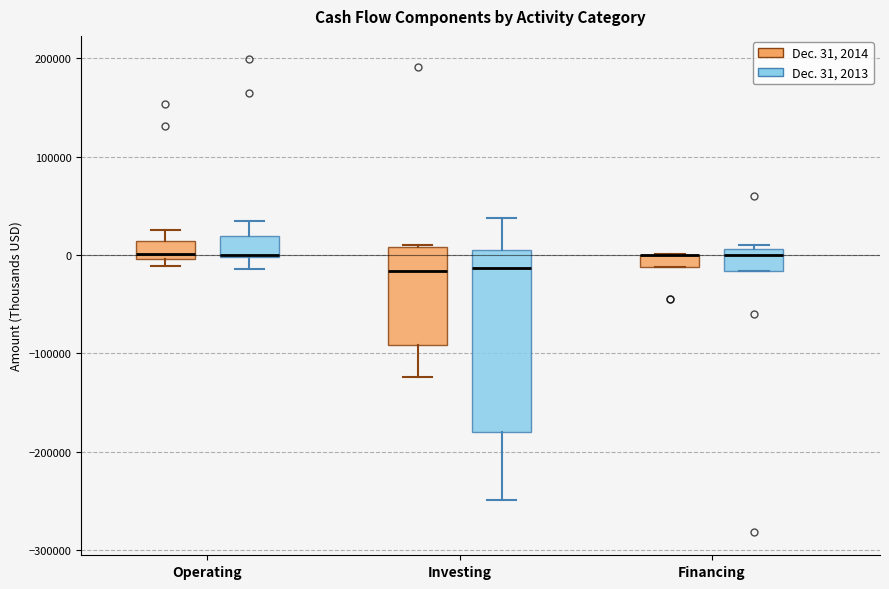

Which box is the tallest, from its lower edge to its upper edge?

Investing (Dec. 31, 2013)